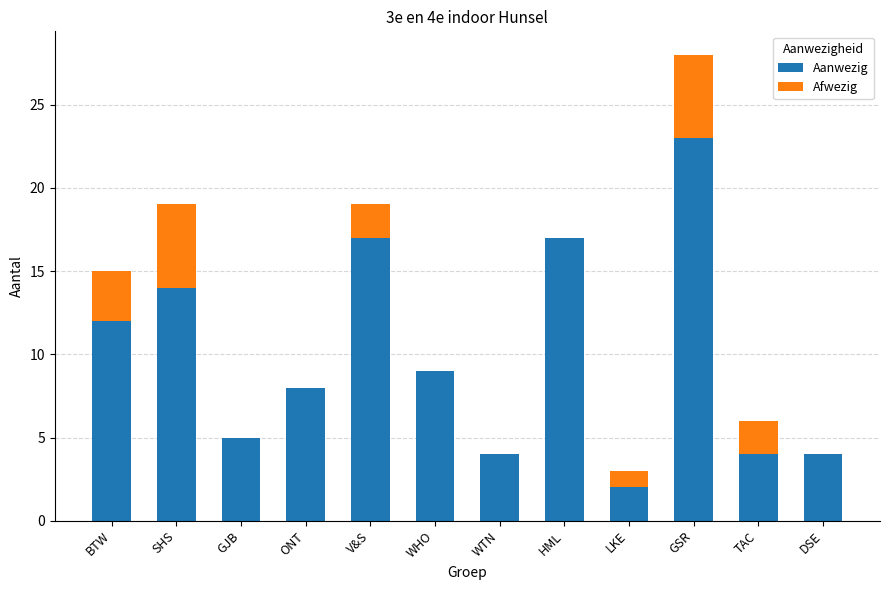

What is the total value across all series at V&S?

19